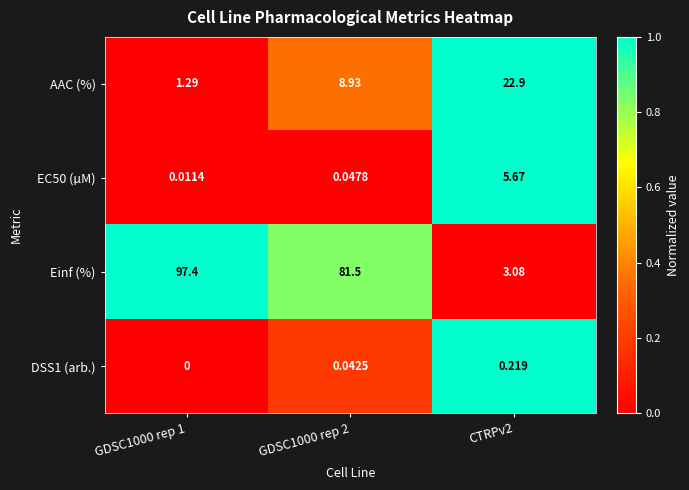

Which series has the largest range (max minus min)?

Einf (%)